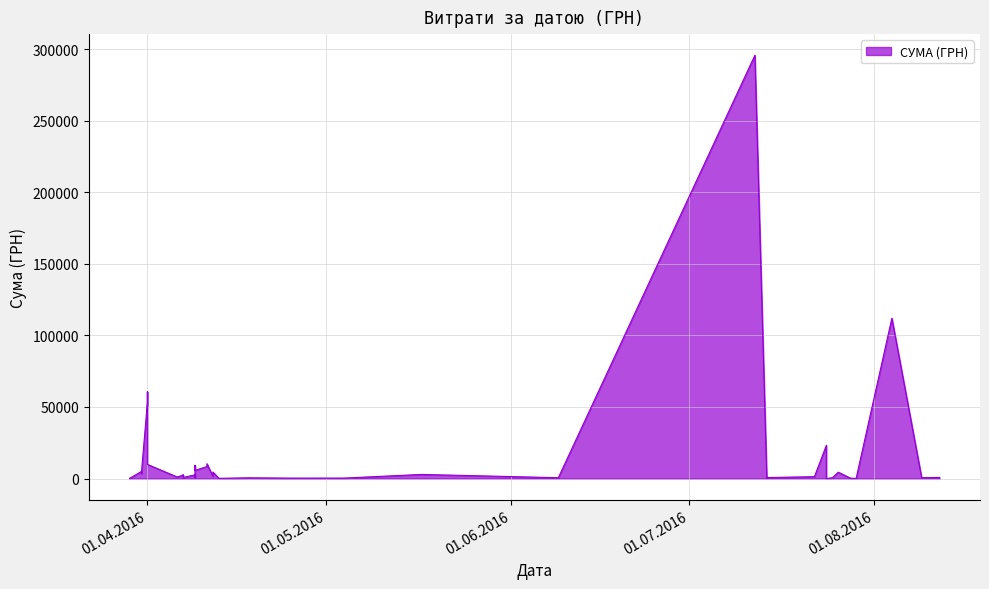

Which has a higher value, 22.07.2016 or 12.04.2016?

12.04.2016